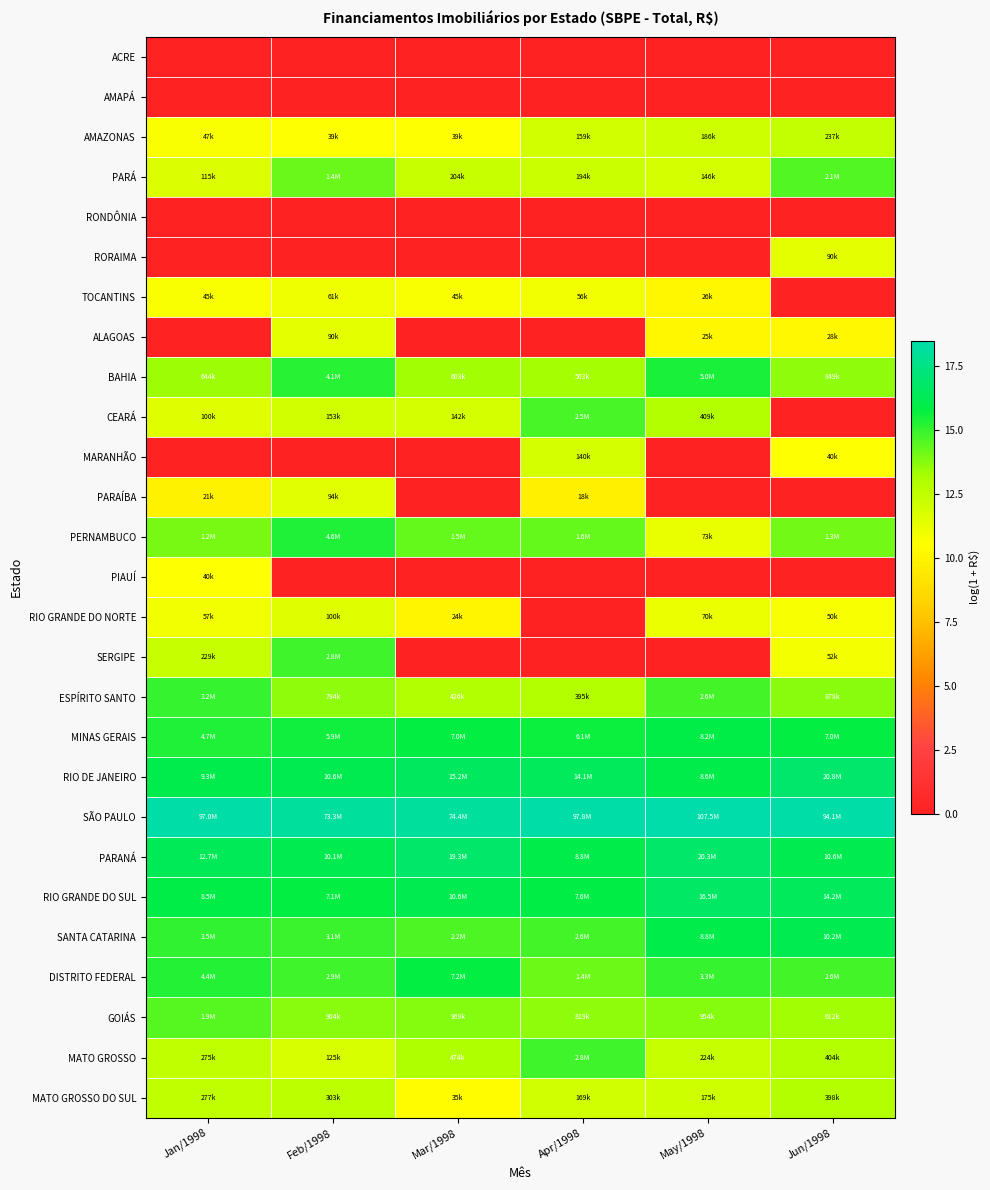

Reading right to left, what are all the values shown in this chart?

ACRE: Jun/1998=0.0	May/1998=0.0	Apr/1998=0.0	Mar/1998=0.0	Feb/1998=0.0	Jan/1998=0.0
AMAPÁ: Jun/1998=0.0	May/1998=0.0	Apr/1998=0.0	Mar/1998=0.0	Feb/1998=0.0	Jan/1998=0.0
AMAZONAS: Jun/1998=12.4	May/1998=12.1	Apr/1998=12.0	Mar/1998=10.6	Feb/1998=10.6	Jan/1998=10.8
PARÁ: Jun/1998=14.5	May/1998=11.9	Apr/1998=12.2	Mar/1998=12.2	Feb/1998=14.2	Jan/1998=11.7
RONDÔNIA: Jun/1998=0.0	May/1998=0.0	Apr/1998=0.0	Mar/1998=0.0	Feb/1998=0.0	Jan/1998=0.0
RORAIMA: Jun/1998=11.4	May/1998=0.0	Apr/1998=0.0	Mar/1998=0.0	Feb/1998=0.0	Jan/1998=0.0
TOCANTINS: Jun/1998=0.0	May/1998=10.2	Apr/1998=10.9	Mar/1998=10.7	Feb/1998=11.0	Jan/1998=10.7
ALAGOAS: Jun/1998=10.2	May/1998=10.1	Apr/1998=0.0	Mar/1998=0.0	Feb/1998=11.4	Jan/1998=0.0
BAHIA: Jun/1998=13.7	May/1998=15.4	Apr/1998=13.2	Mar/1998=13.3	Feb/1998=15.2	Jan/1998=13.4
CEARÁ: Jun/1998=0.0	May/1998=12.9	Apr/1998=14.7	Mar/1998=11.9	Feb/1998=11.9	Jan/1998=11.5
MARANHÃO: Jun/1998=10.6	May/1998=0.0	Apr/1998=11.8	Mar/1998=0.0	Feb/1998=0.0	Jan/1998=0.0
PARAÍBA: Jun/1998=0.0	May/1998=0.0	Apr/1998=9.8	Mar/1998=0.0	Feb/1998=11.5	Jan/1998=9.9
PERNAMBUCO: Jun/1998=14.1	May/1998=11.2	Apr/1998=14.3	Mar/1998=14.2	Feb/1998=15.3	Jan/1998=14.0
PIAUÍ: Jun/1998=0.0	May/1998=0.0	Apr/1998=0.0	Mar/1998=0.0	Feb/1998=0.0	Jan/1998=10.6
RIO GRANDE DO NORTE: Jun/1998=10.8	May/1998=11.2	Apr/1998=0.0	Mar/1998=10.1	Feb/1998=11.5	Jan/1998=10.9
SERGIPE: Jun/1998=10.9	May/1998=0.0	Apr/1998=0.0	Mar/1998=0.0	Feb/1998=14.8	Jan/1998=12.3
ESPÍRITO SANTO: Jun/1998=13.7	May/1998=14.8	Apr/1998=12.9	Mar/1998=13.0	Feb/1998=13.6	Jan/1998=15.0
MINAS GERAIS: Jun/1998=15.8	May/1998=15.9	Apr/1998=15.6	Mar/1998=15.8	Feb/1998=15.6	Jan/1998=15.4
RIO DE JANEIRO: Jun/1998=16.9	May/1998=16.0	Apr/1998=16.5	Mar/1998=16.5	Feb/1998=16.2	Jan/1998=16.0
SÃO PAULO: Jun/1998=18.4	May/1998=18.5	Apr/1998=18.4	Mar/1998=18.1	Feb/1998=18.1	Jan/1998=18.4
PARANÁ: Jun/1998=16.2	May/1998=16.8	Apr/1998=16.0	Mar/1998=16.8	Feb/1998=16.1	Jan/1998=16.4
RIO GRANDE DO SUL: Jun/1998=16.5	May/1998=16.6	Apr/1998=15.8	Mar/1998=16.2	Feb/1998=15.8	Jan/1998=16.0
SANTA CATARINA: Jun/1998=16.1	May/1998=16.0	Apr/1998=14.8	Mar/1998=14.6	Feb/1998=14.9	Jan/1998=15.1
DISTRITO FEDERAL: Jun/1998=14.8	May/1998=15.0	Apr/1998=14.1	Mar/1998=15.8	Feb/1998=14.9	Jan/1998=15.3
GOIÁS: Jun/1998=13.3	May/1998=13.8	Apr/1998=13.6	Mar/1998=13.8	Feb/1998=13.7	Jan/1998=14.5
MATO GROSSO: Jun/1998=12.9	May/1998=12.3	Apr/1998=14.8	Mar/1998=13.1	Feb/1998=11.7	Jan/1998=12.5
MATO GROSSO DO SUL: Jun/1998=12.9	May/1998=12.1	Apr/1998=12.0	Mar/1998=10.5	Feb/1998=12.6	Jan/1998=12.5